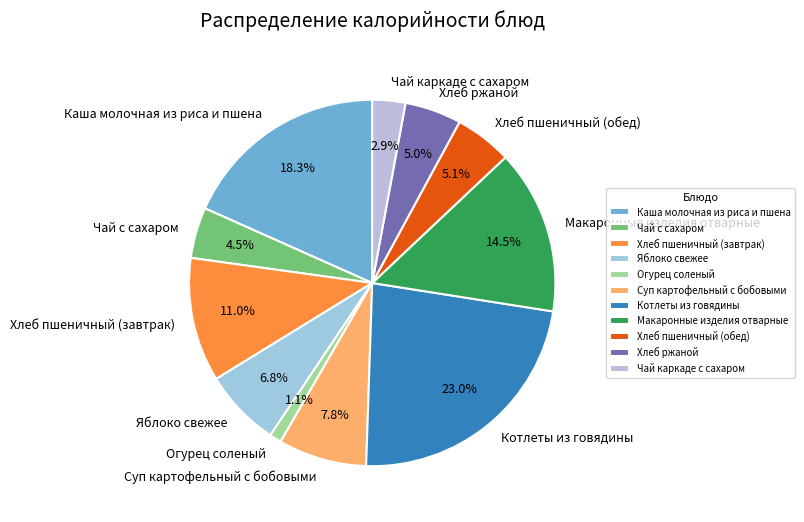

Is there any slice that represents more than half of the pie?

No